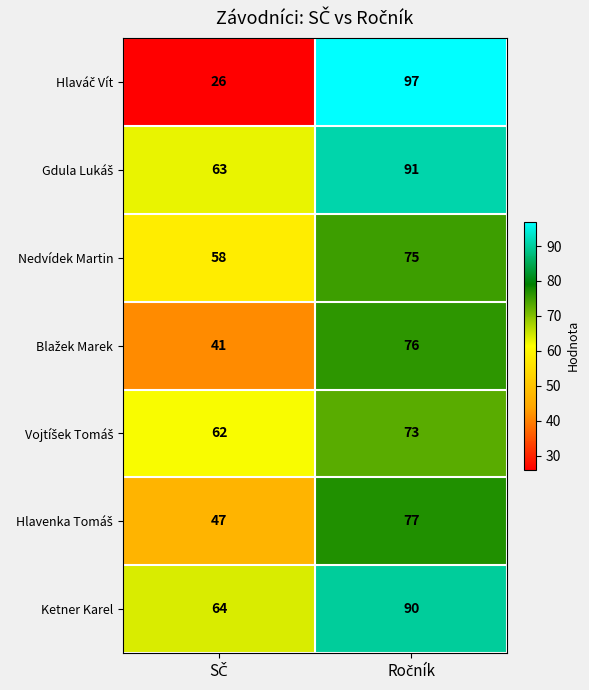

How many categories are shown in the chart?

2